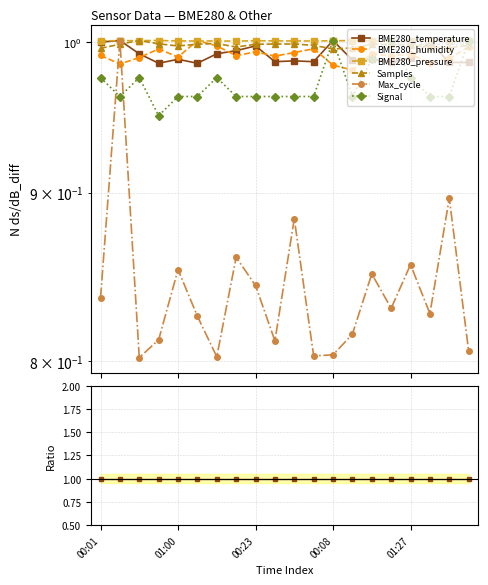

At which category does BME280_pressure reach its first local peak?

00:08